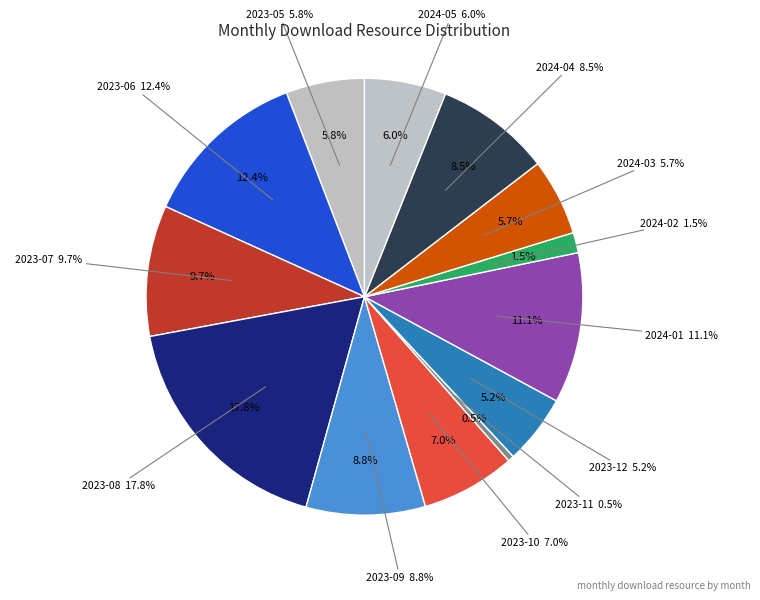

To the nearest percent, what percentage of the pie is 2023-05?

6%